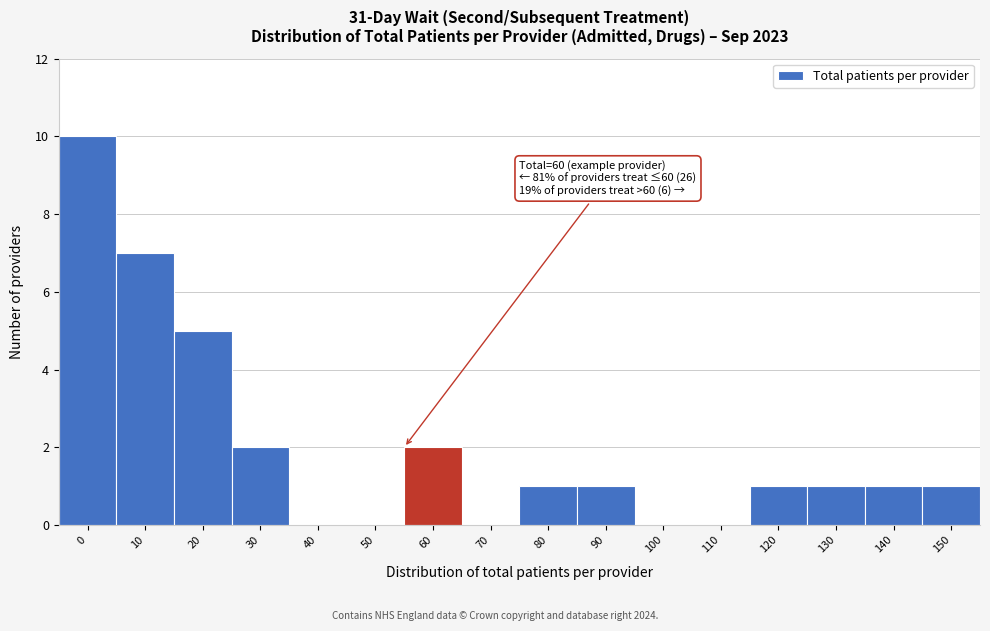

Reading right to left, what are all the values shown in this chart?

150=1	140=1	130=1	120=1	110=0	100=0	90=1	80=1	70=0	60=2	50=0	40=0	30=2	20=5	10=7	0=10